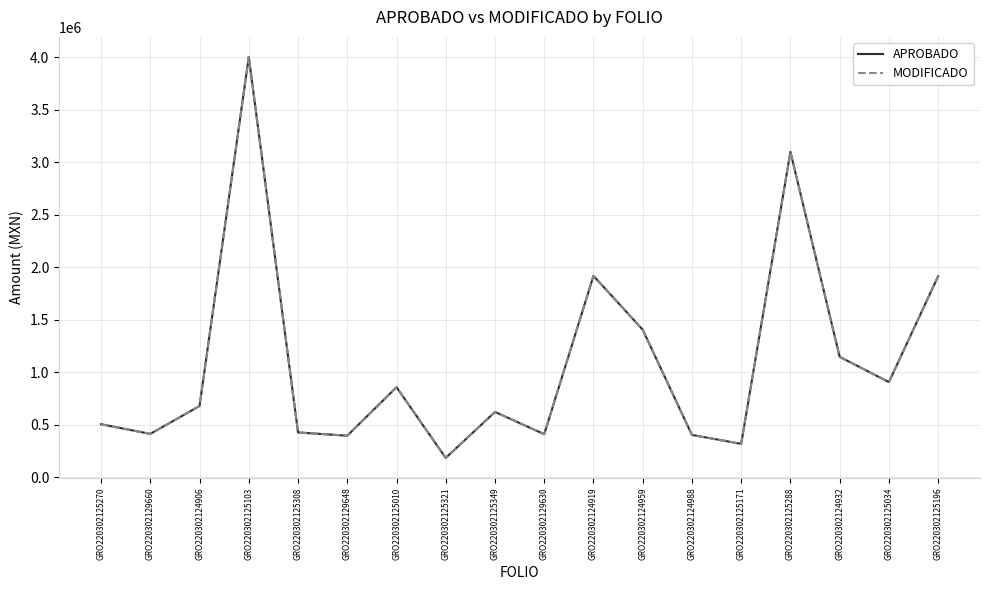

At which category does APROBADO reach its first local valley?

GRO220302129660